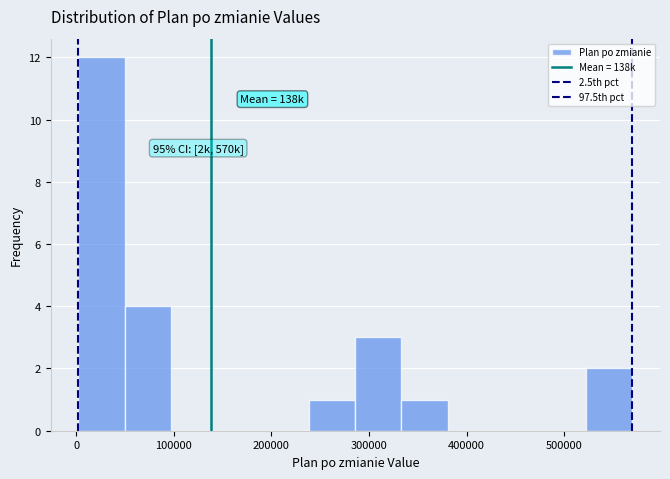

Over which range of the x-axis is the bar tallest?

0 to 50000